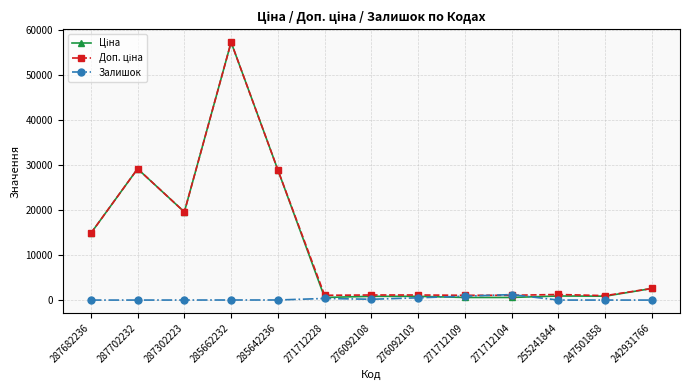

What is the difference between the highest and lowest values at 285662232?

57245.0